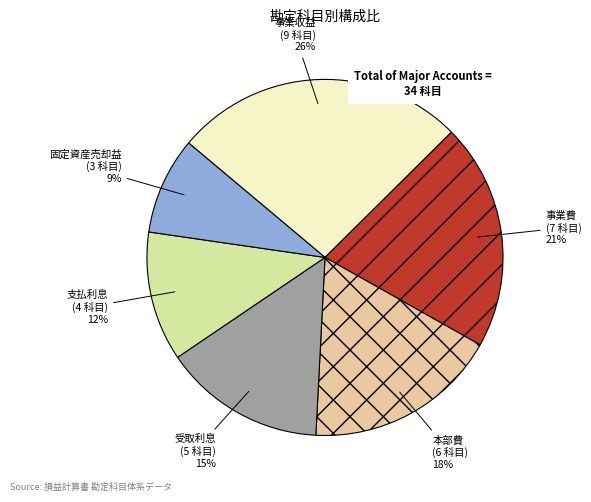

To the nearest percent, what portion does 事業収益 represent?

26%